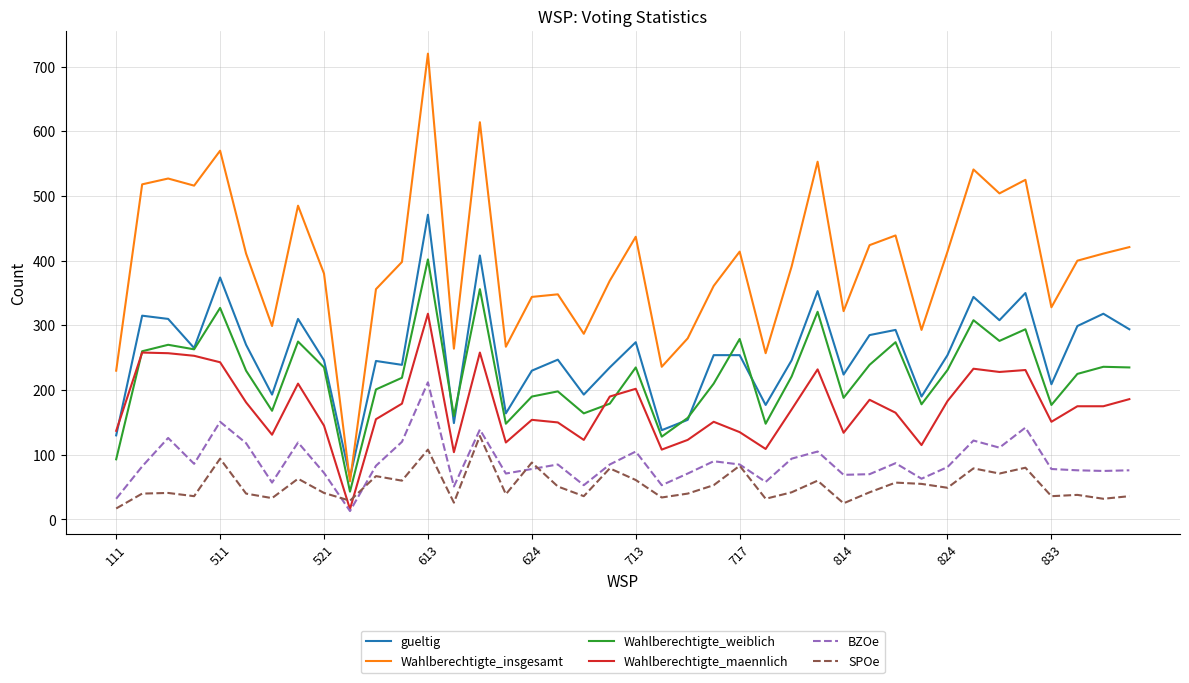

What is the difference between the maximum and minimum values in the Wahlberechtigte_insgesamt series?

661